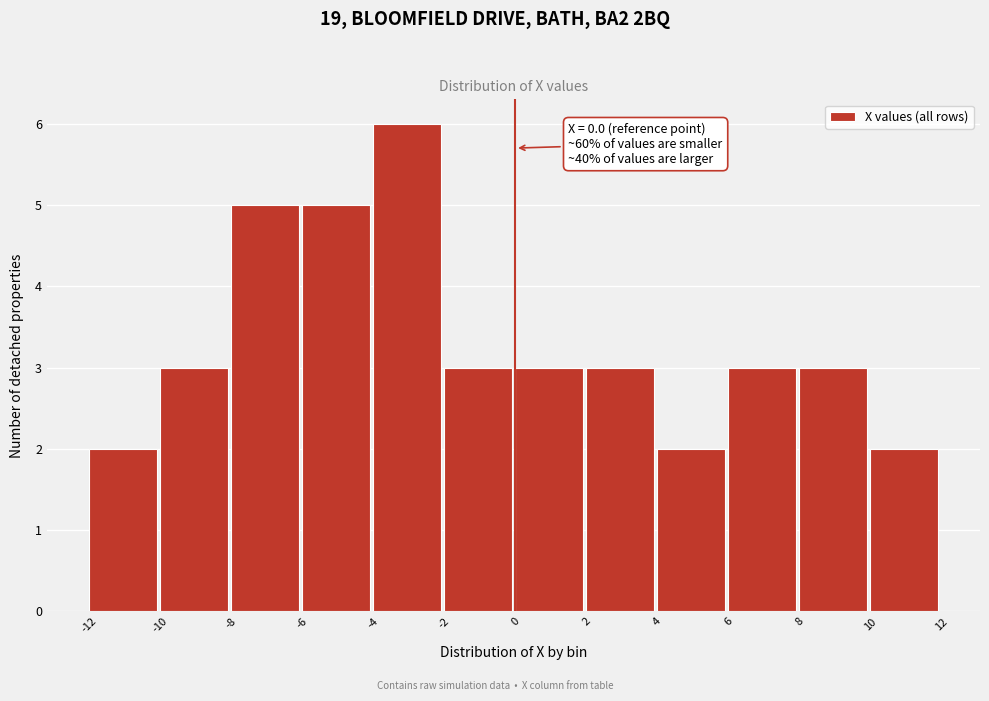

Which range on the x-axis has the tallest bar?

-4 to -2